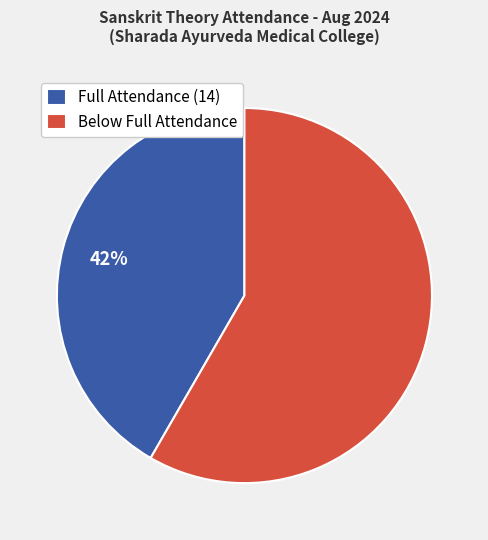

The Below Full Attendance slice represents 70% of the pie. True or false?

False